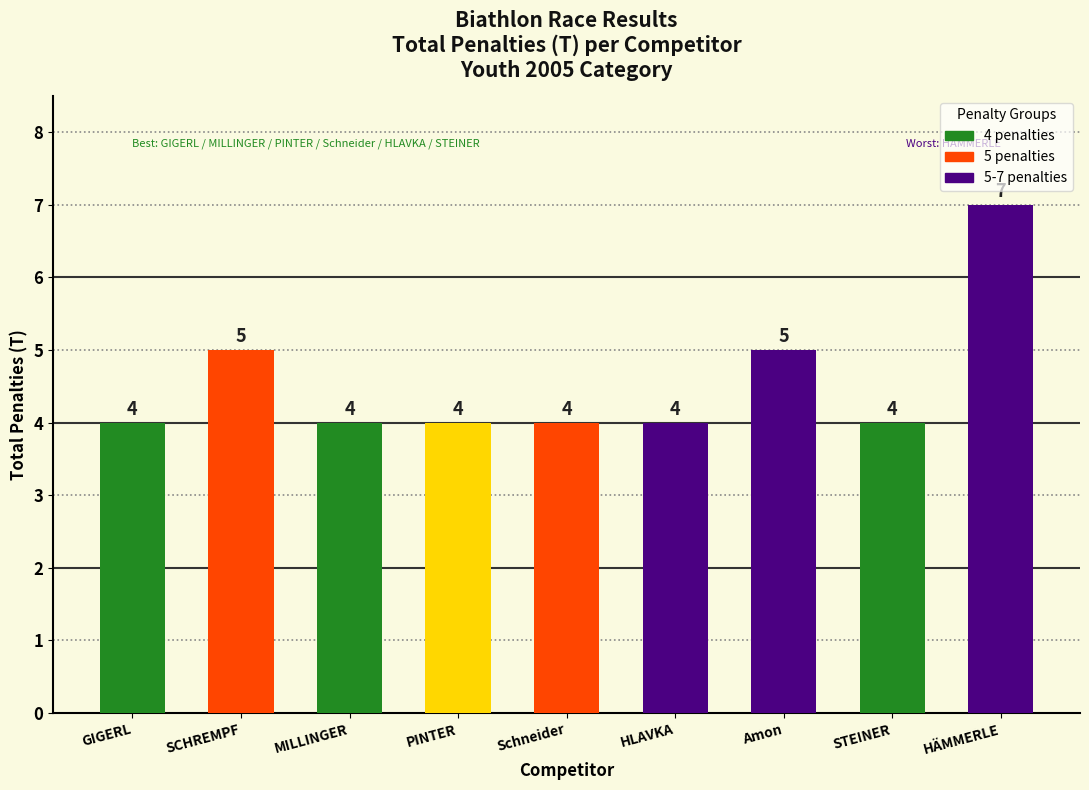

What value does the data have at Schneider?

4